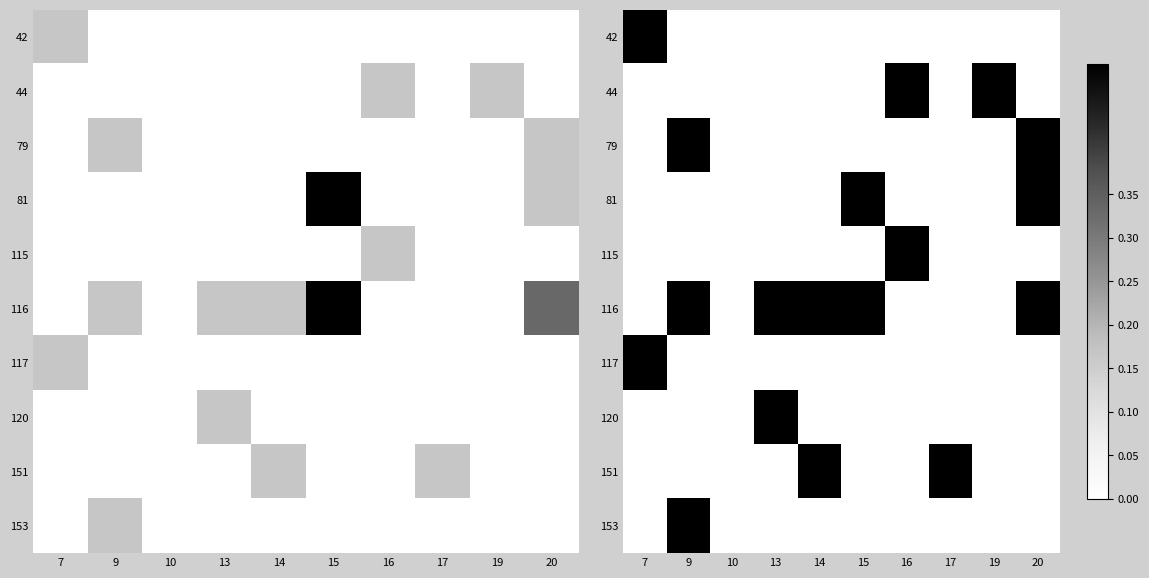

At how many categories does at least one series exceed 0?

9